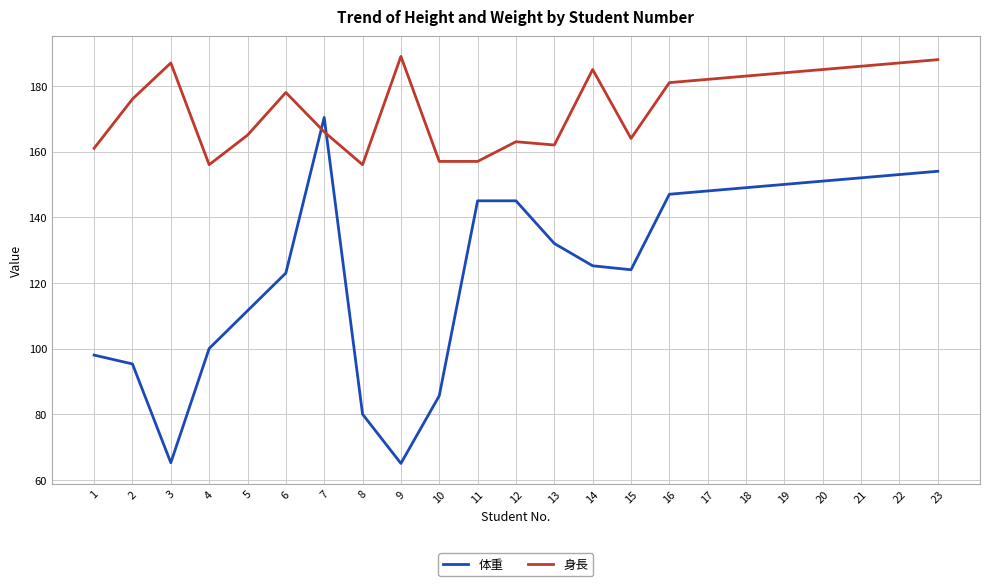

What value does the 身長 series have at 11?

157.0